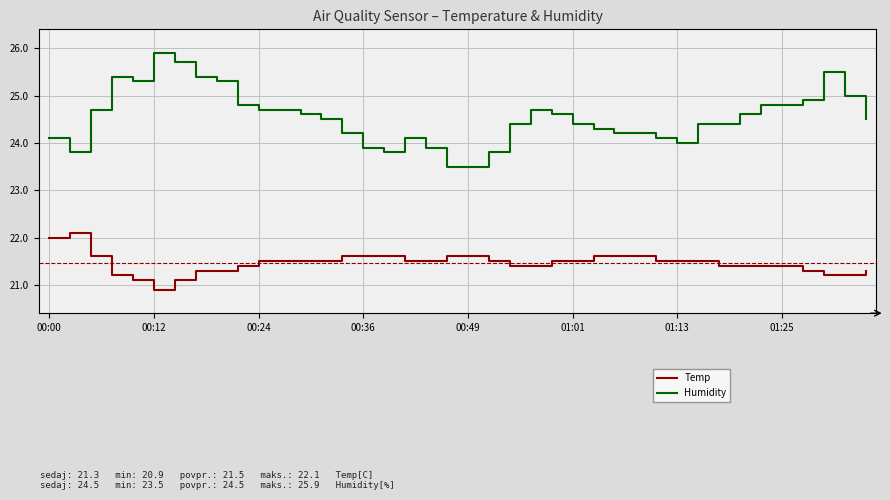

True or false: Humidity and Temp intersect in this chart.

False